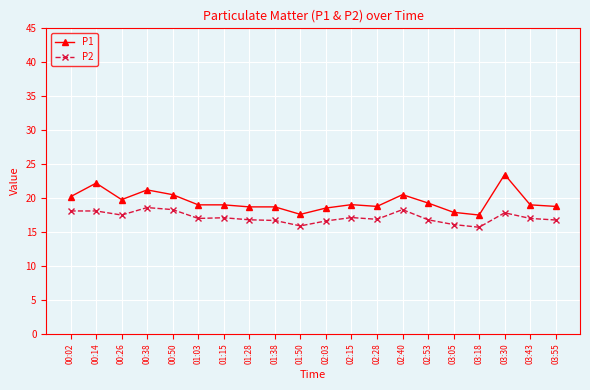

What is the difference between the second highest and minimum values in the P1 series?

4.7